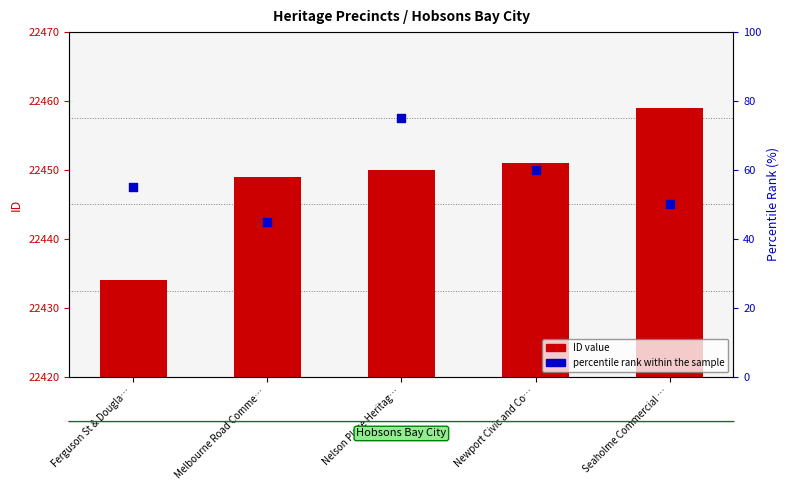

Which series has the largest total across all categories?

ID value